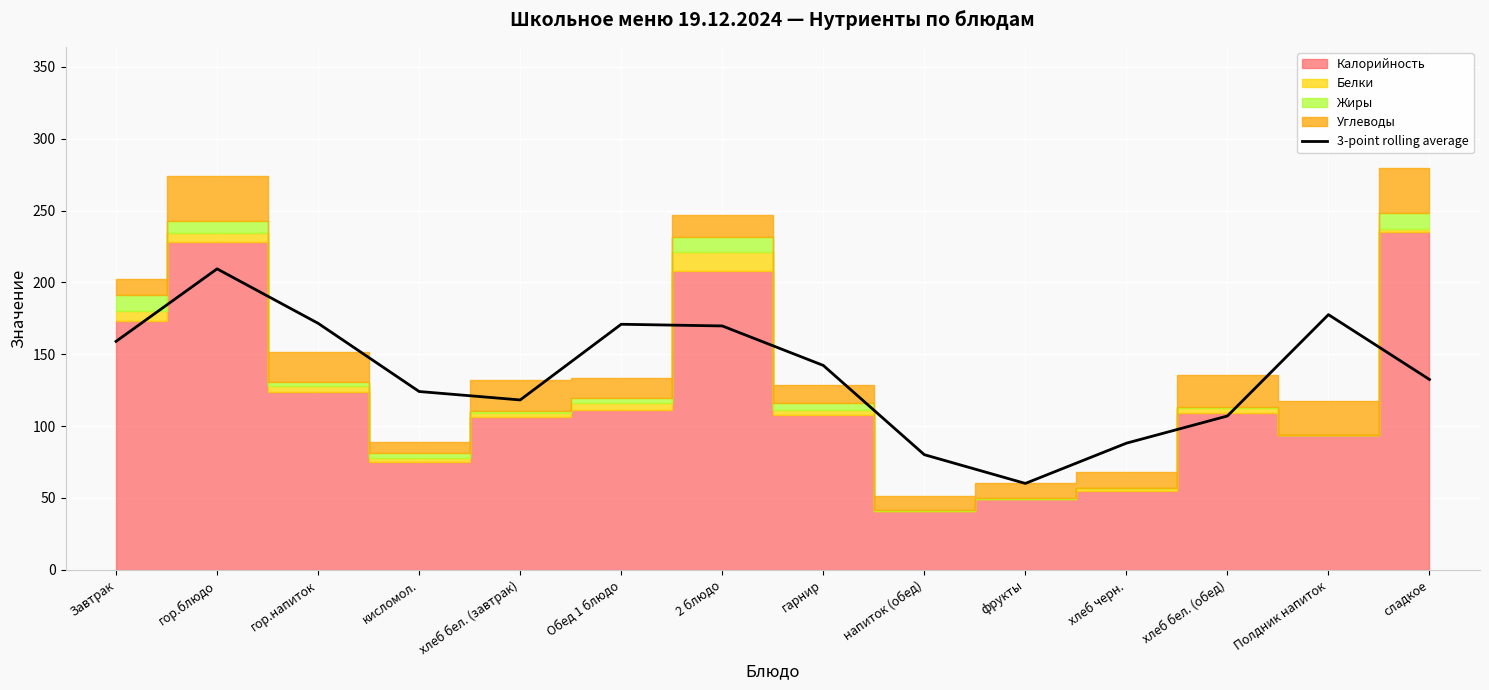

Reading left to right, transcribe all the data shown in this chart.

159.0	209.5	171.6	124.1	118.2	170.9	169.7	142.3	80.1	60.1	88.1	107.1	177.6	132.5